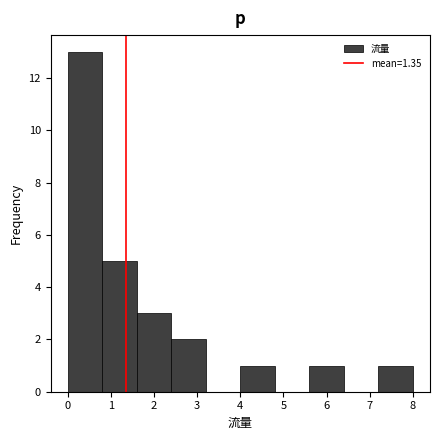

Which range on the x-axis has the tallest bar?

0.0 to 0.8